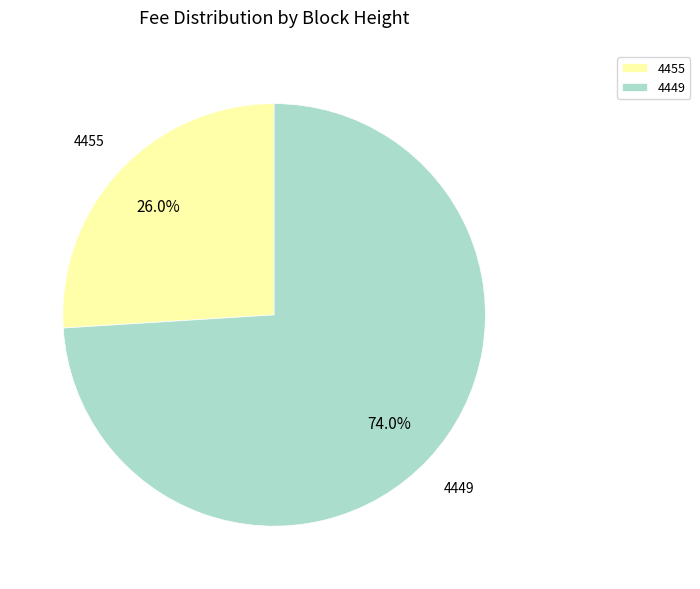

Which category has the biggest portion of the pie?

4449